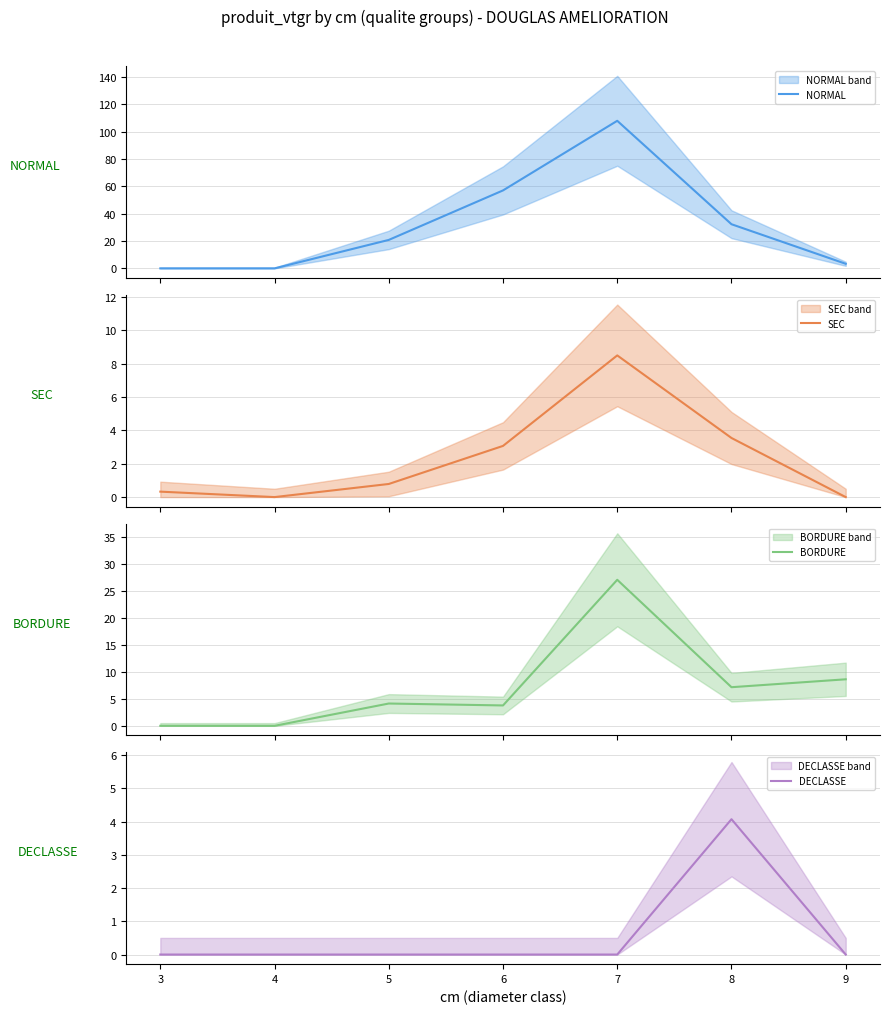

Which category has the highest value across all series?

7